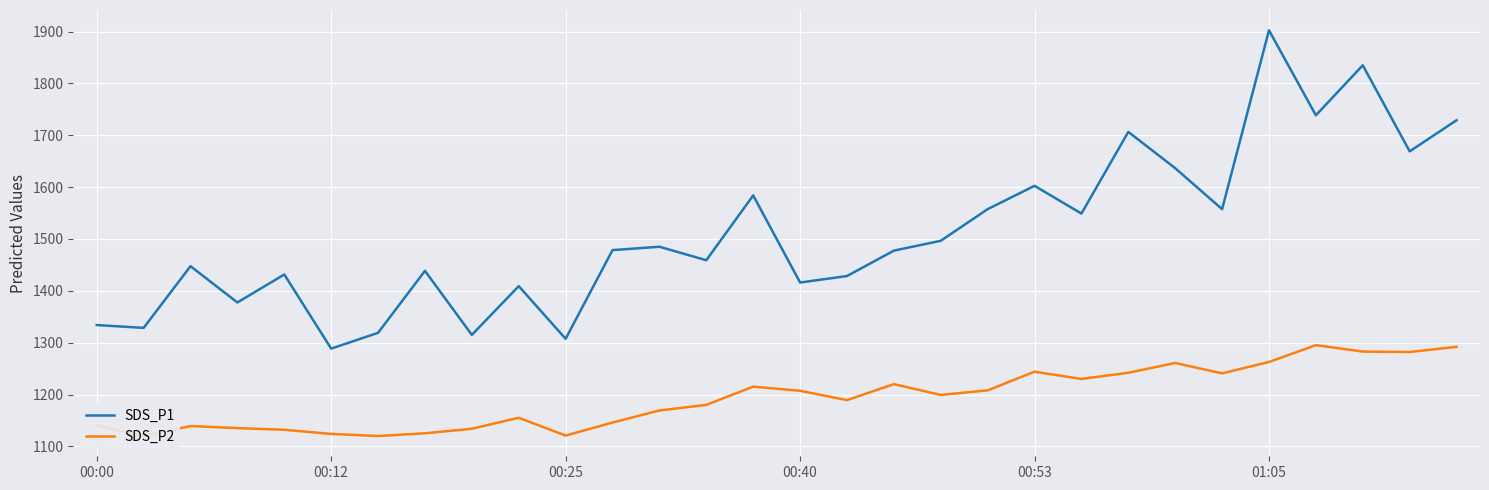

At which label does SDS_P1 first exceed 1478?

11